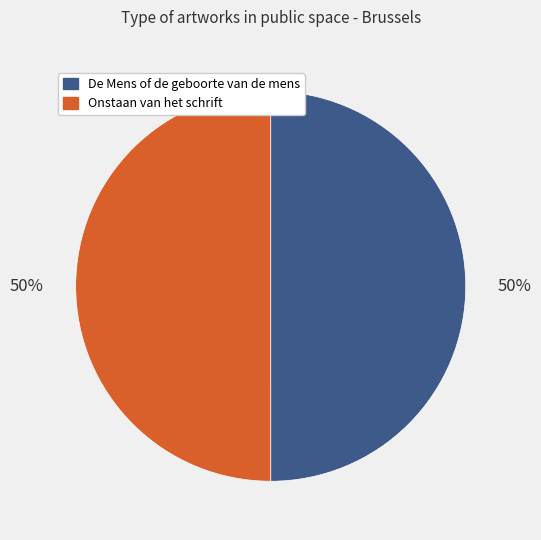

What is the ratio of the value at Onstaan van het schrift to the value at De Mens of de geboorte van de mens?

1.0